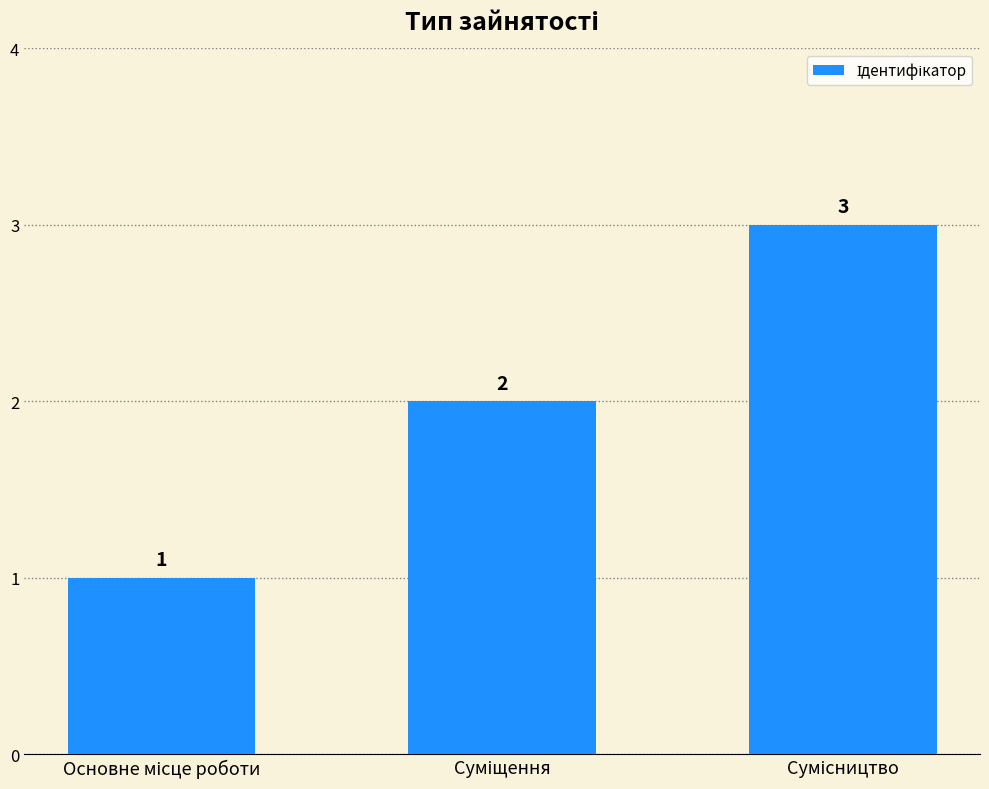

What is the greatest value displayed?

3